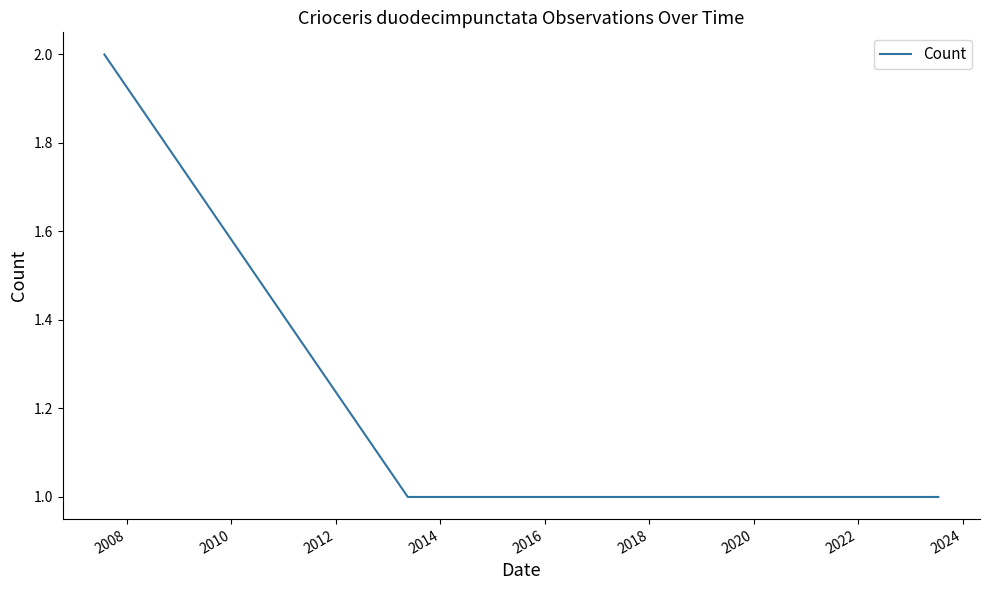

What is the sum of all values?

5